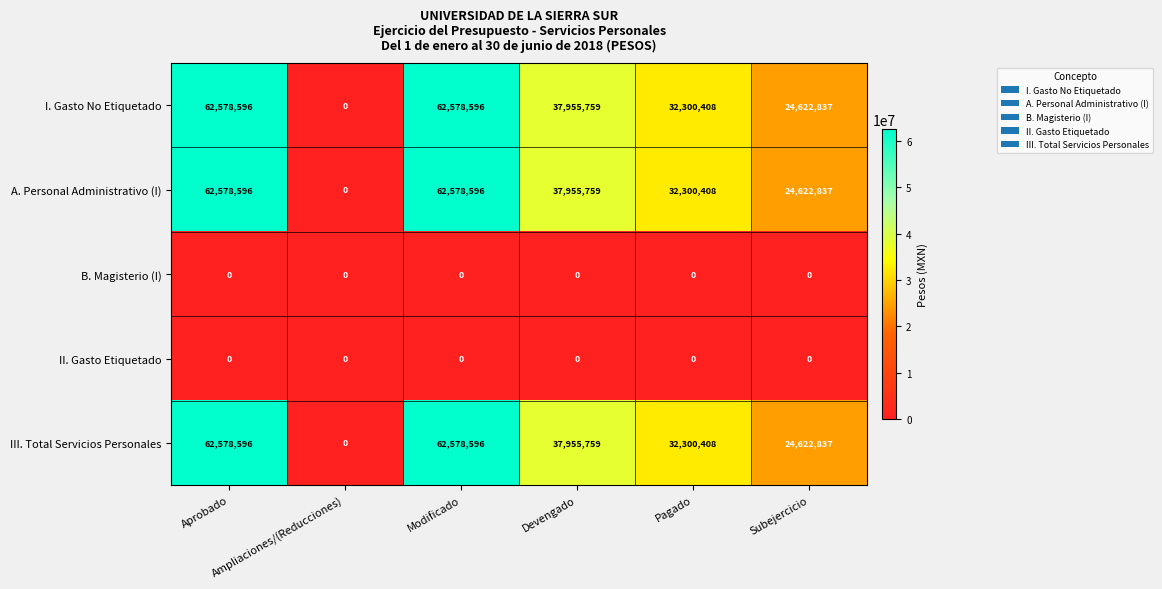

What is the highest value of the A. Personal Administrativo (I) series?

62578596